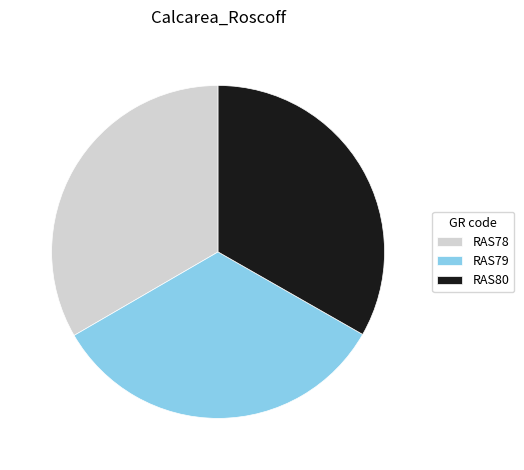

Does RAS80 account for over 50% of the chart?

No